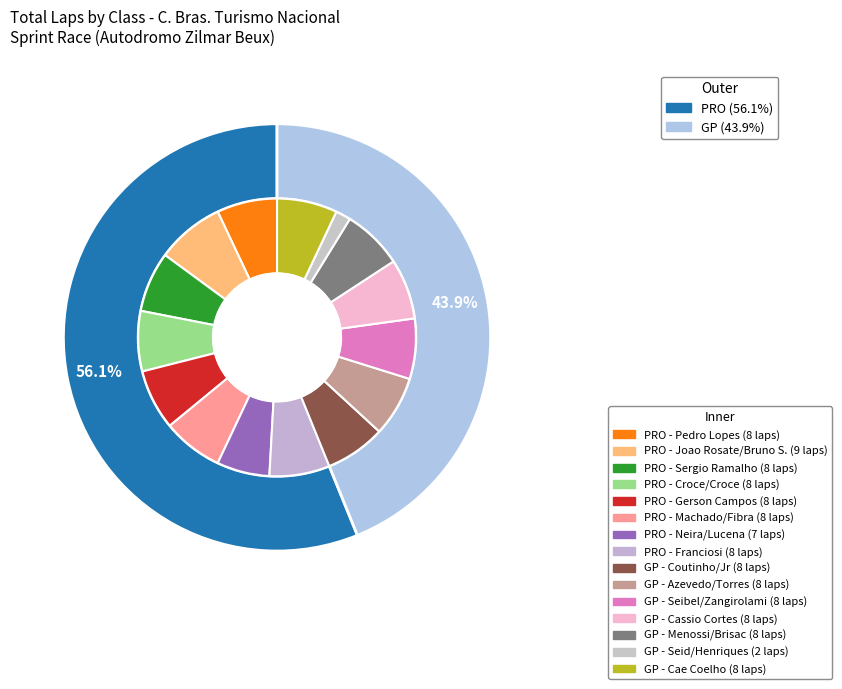

To the nearest percent, what is the combined percentage of GP and PRO?

100%